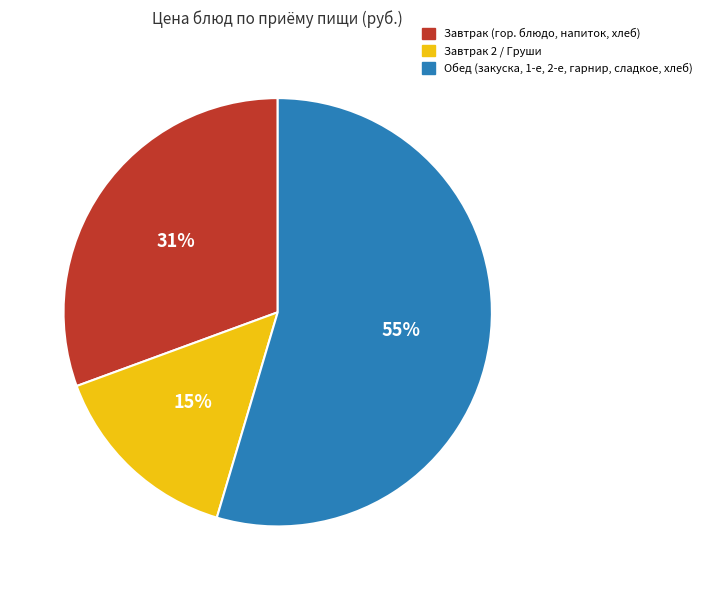

Is there a majority slice in this chart?

Yes